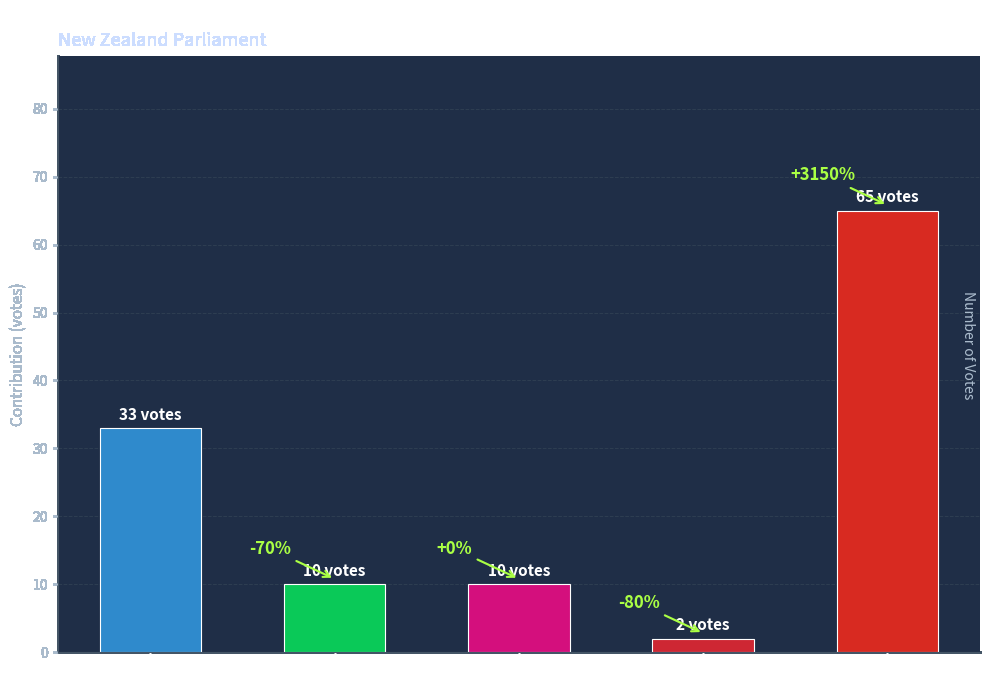

Does the chart contain any negative values?

No